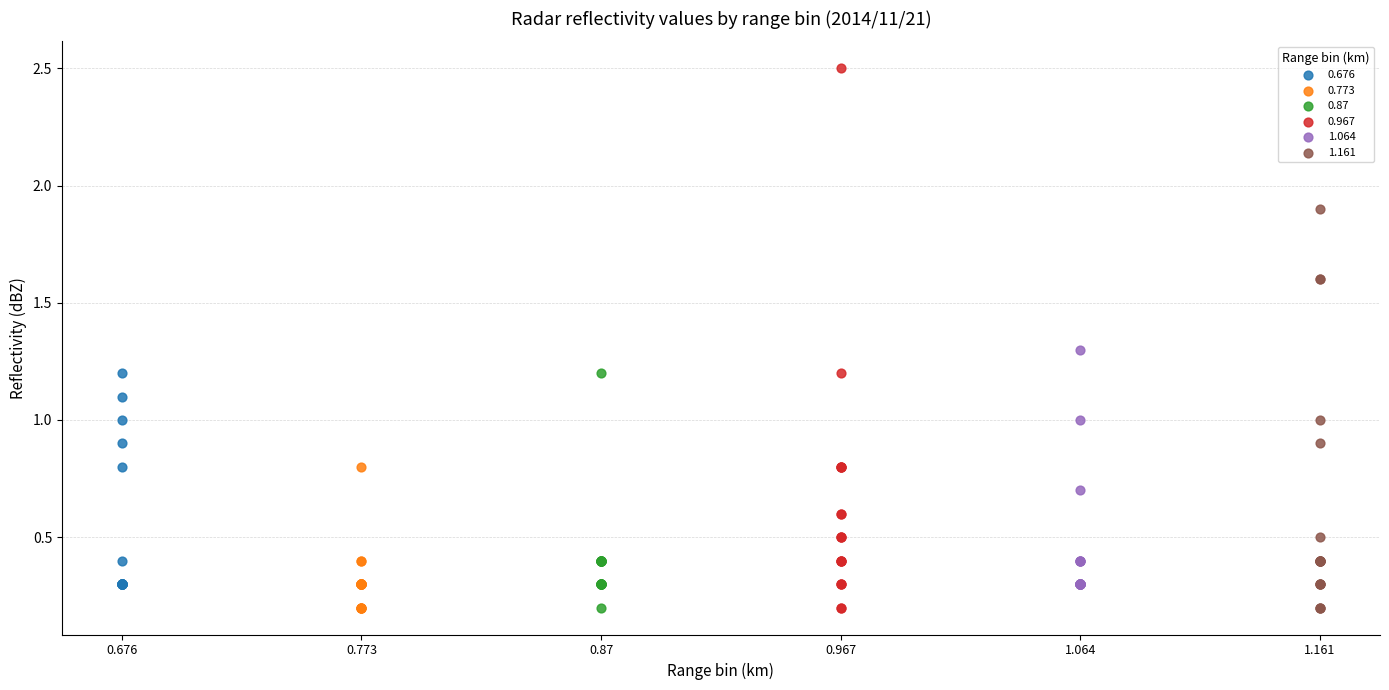

Which series contains the highest Y value?

0.967